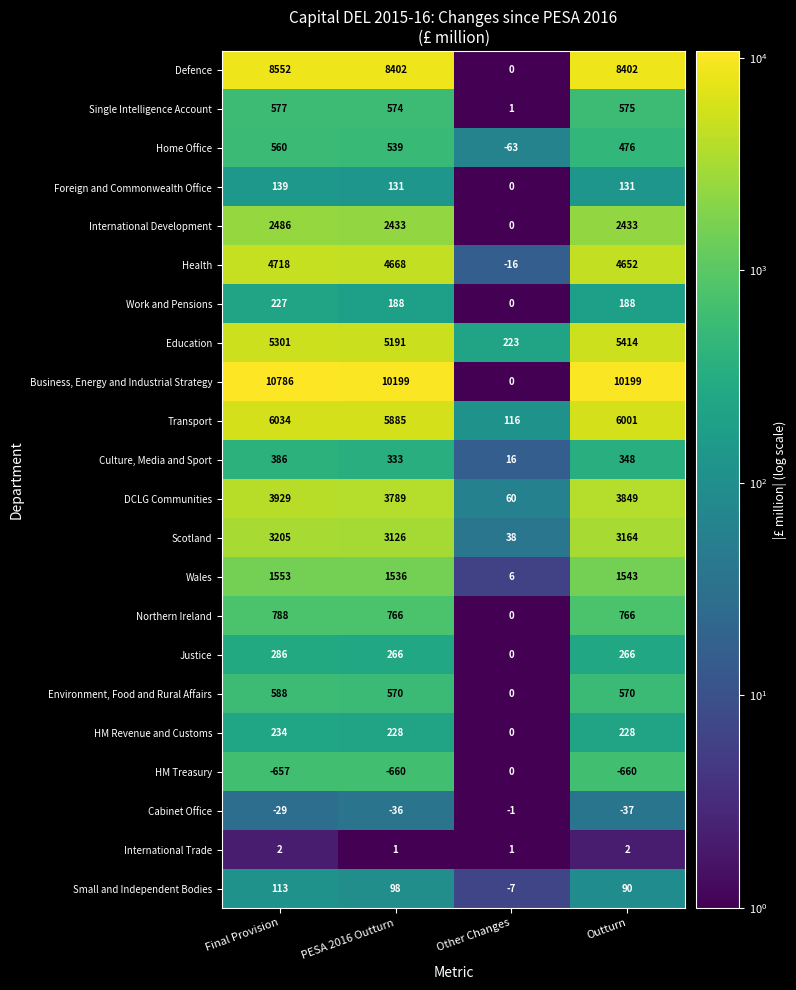

True or false: Environment, Food and Rural Affairs has a value of 227 at PESA 2016 Outturn.

False